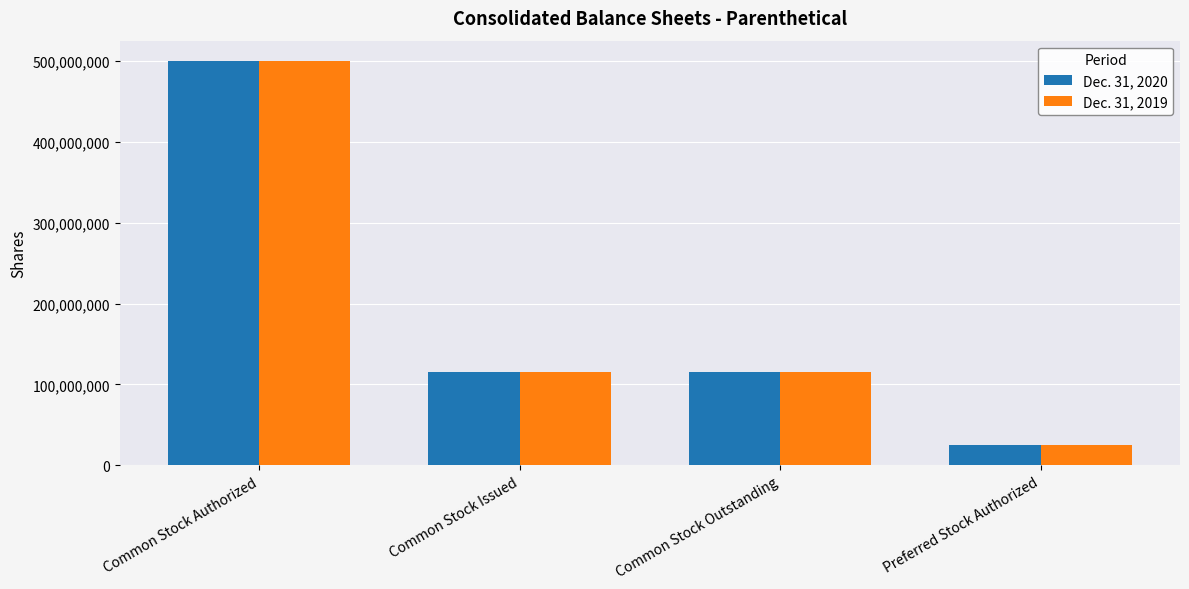

Is it true that Dec. 31, 2020 equals 25000000 at Preferred Stock Authorized?

True